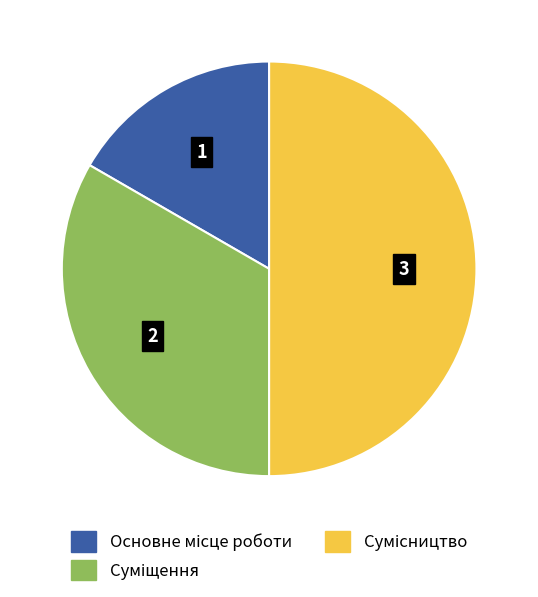

Which has a higher value, Основне місце роботи or Сумісництво?

Сумісництво